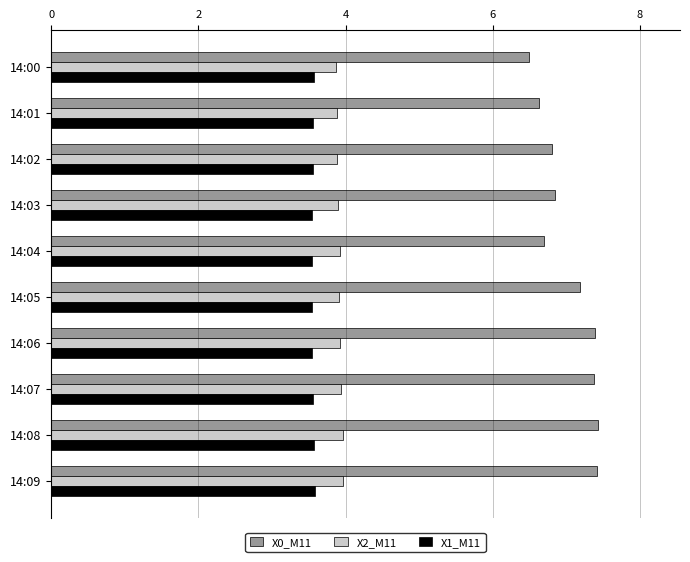

Which series has the largest total across all categories?

X0_M11